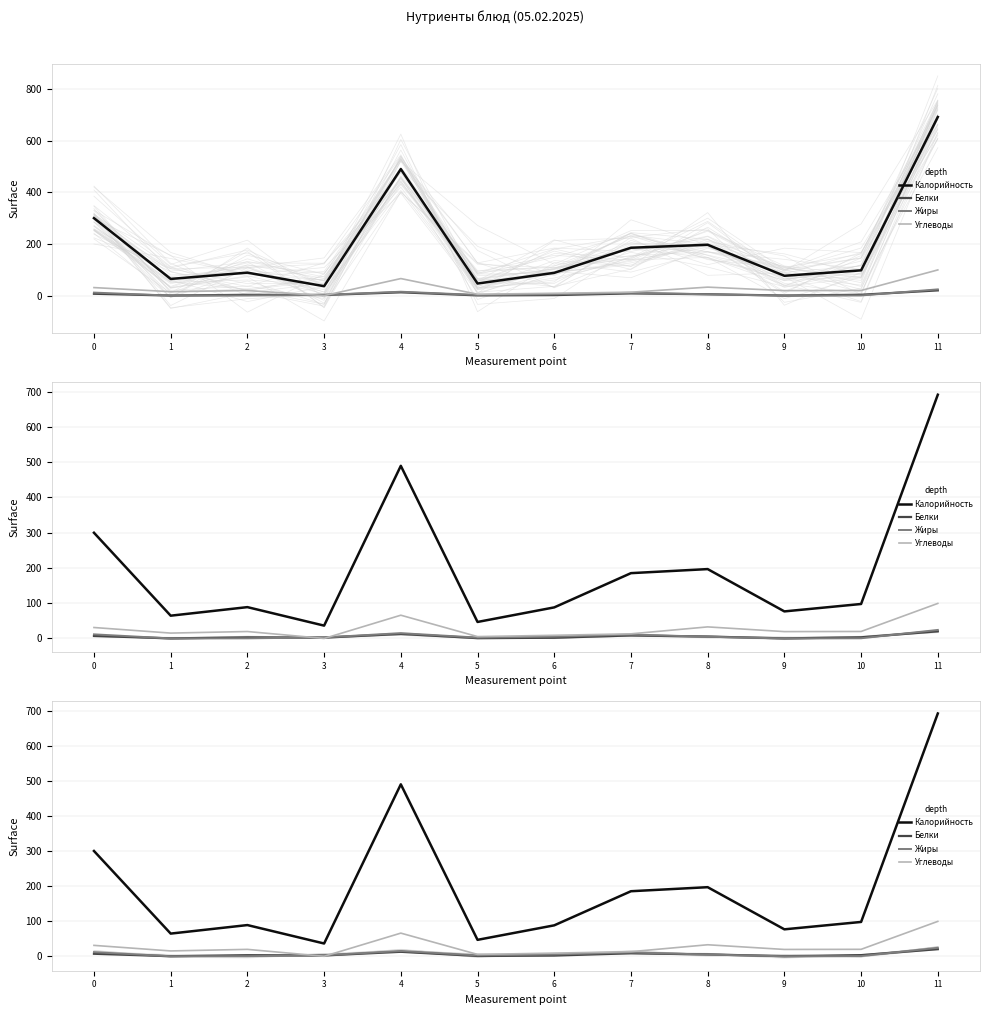

What are all the series names shown in the legend?

Калорийность, Белки, Жиры, Углеводы